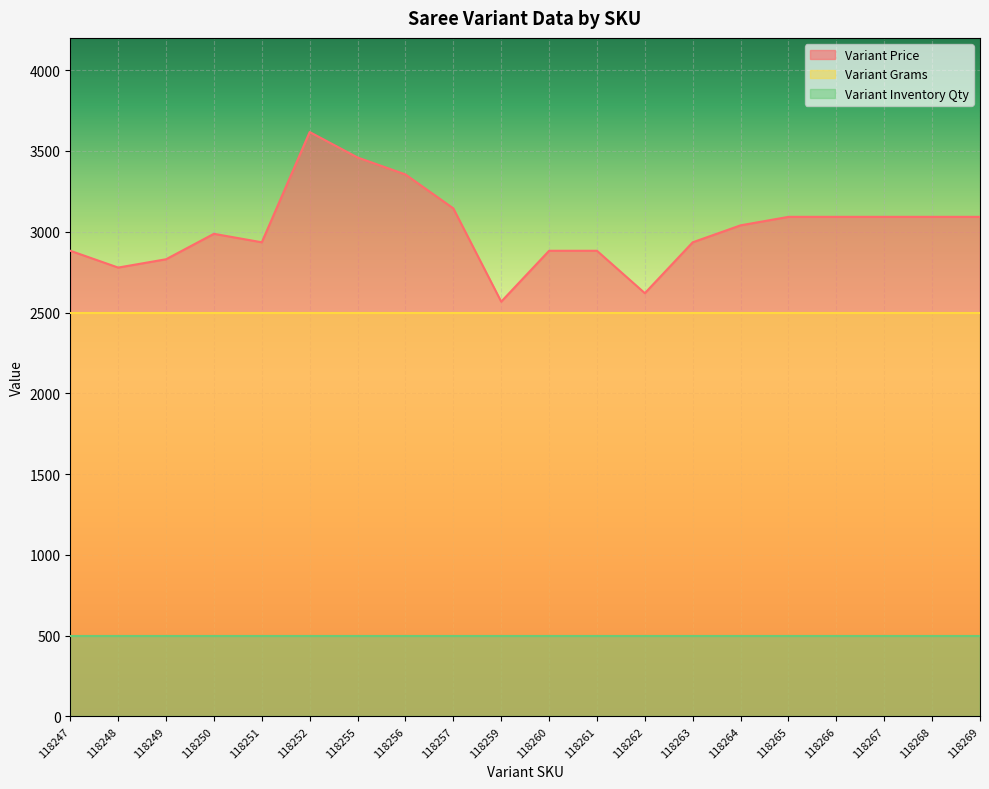

How many series are shown in this chart?

3